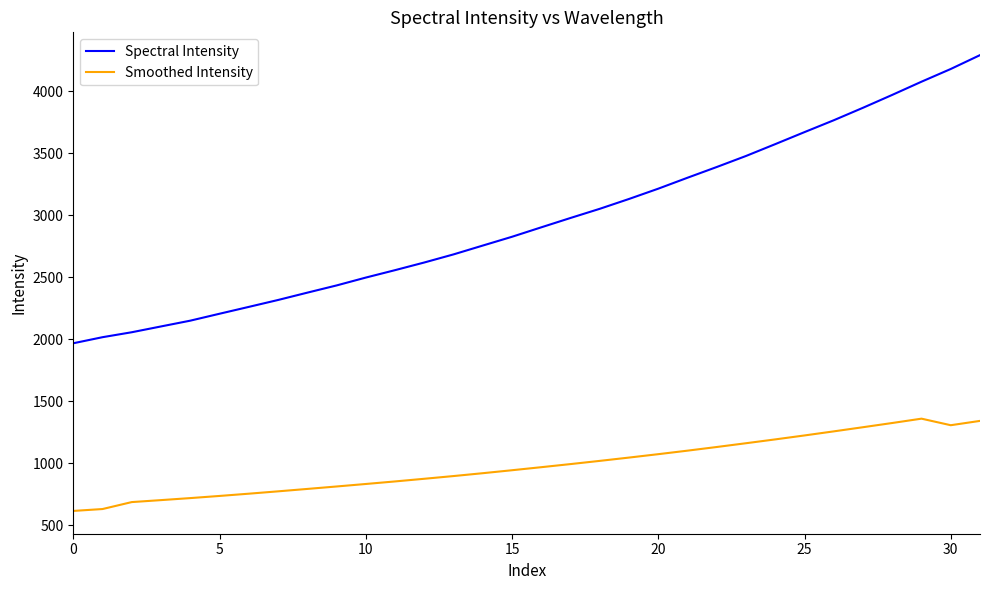

Which series has the largest range (max minus min)?

Spectral Intensity